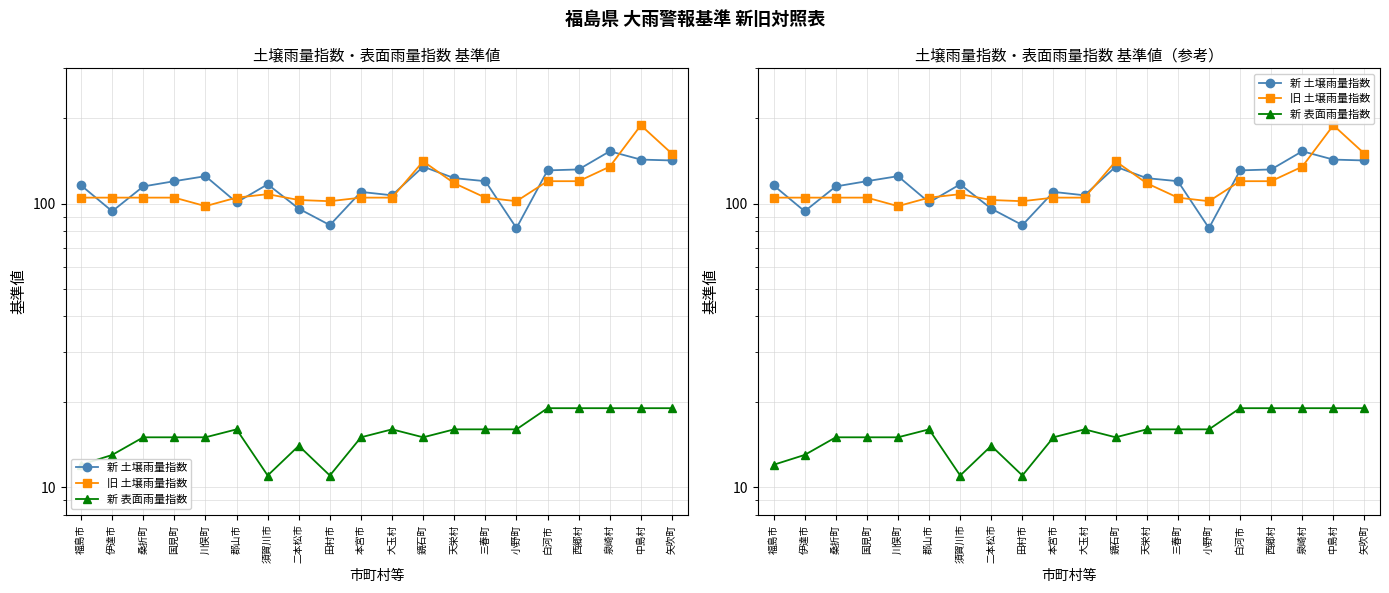

What is the average value of the 新 表面雨量指数 series?

16